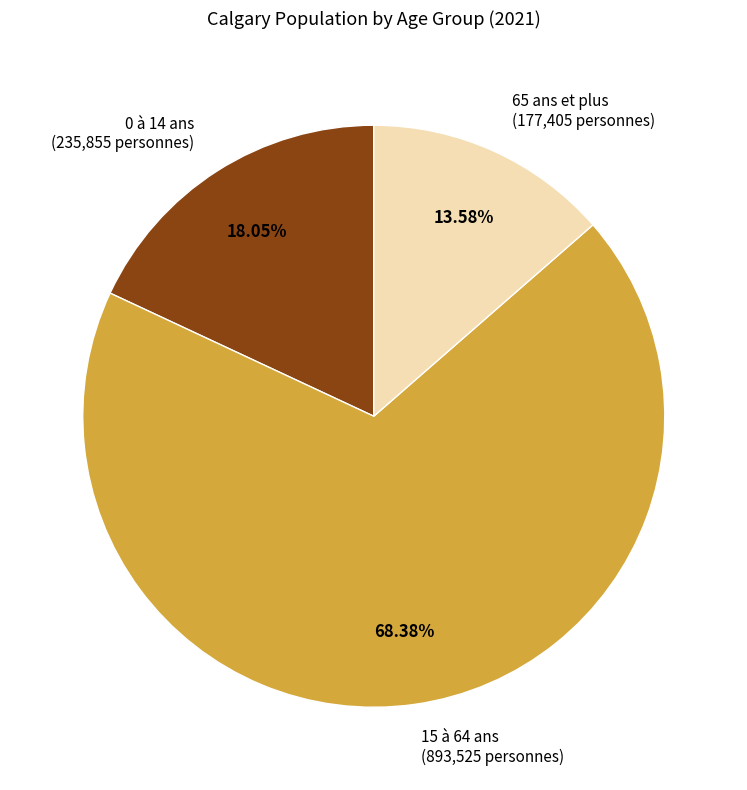

Is it true that 15 à 64 ans is 68% of the pie?

True